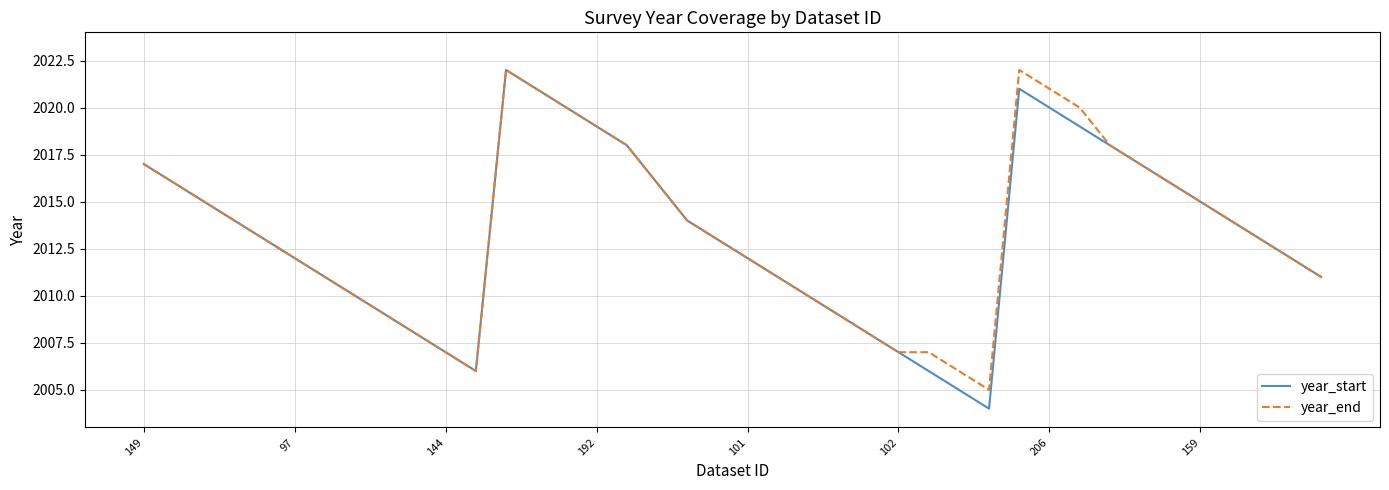

What is the greatest value displayed?

2022